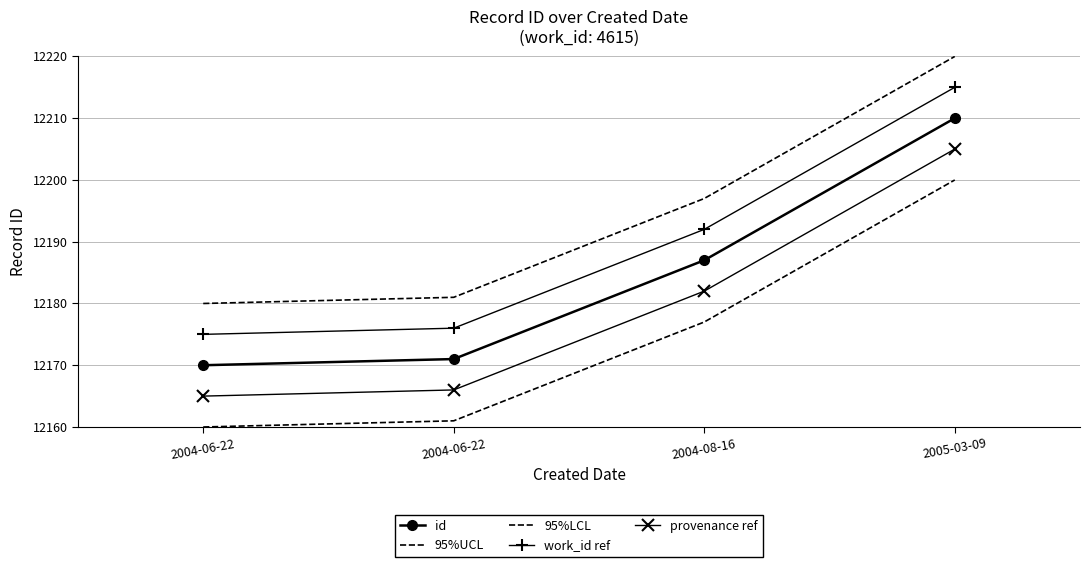

Rank the series by their maximum value, from lowest to highest.

95%LCL, provenance ref, id, work_id ref, 95%UCL